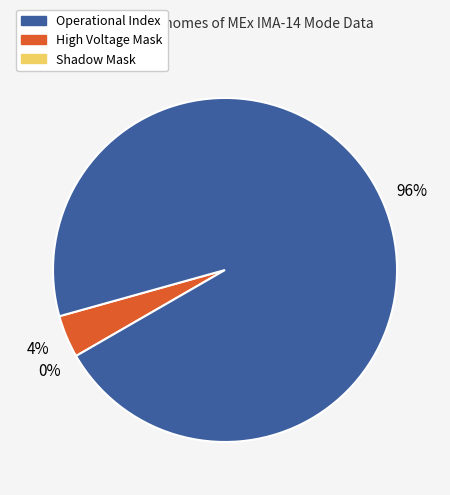

Combined, what portion of the pie is High Voltage Mask and Shadow Mask?

4.0%